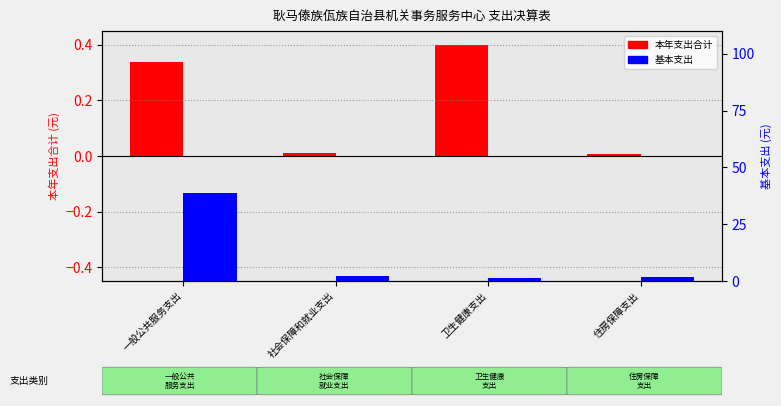

Which series has the largest range (max minus min)?

基本支出